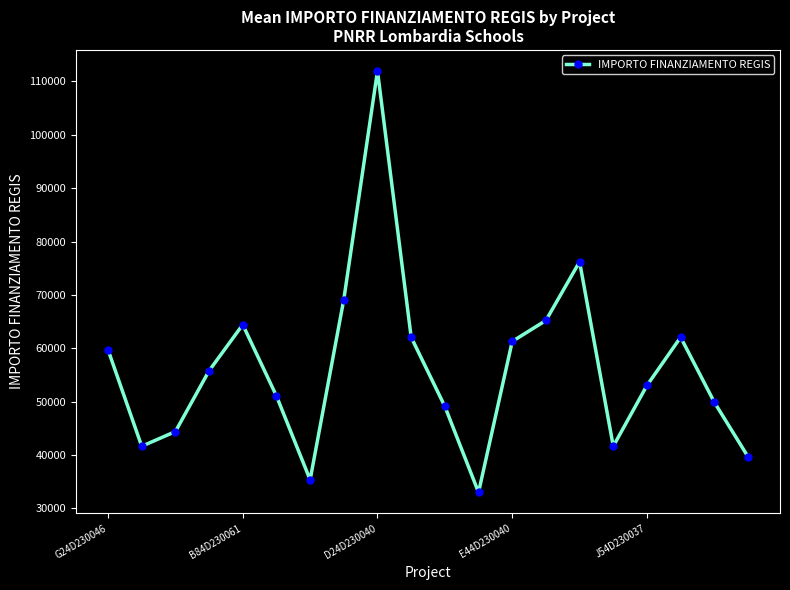

What is the difference between the second highest and minimum values?

43208.4